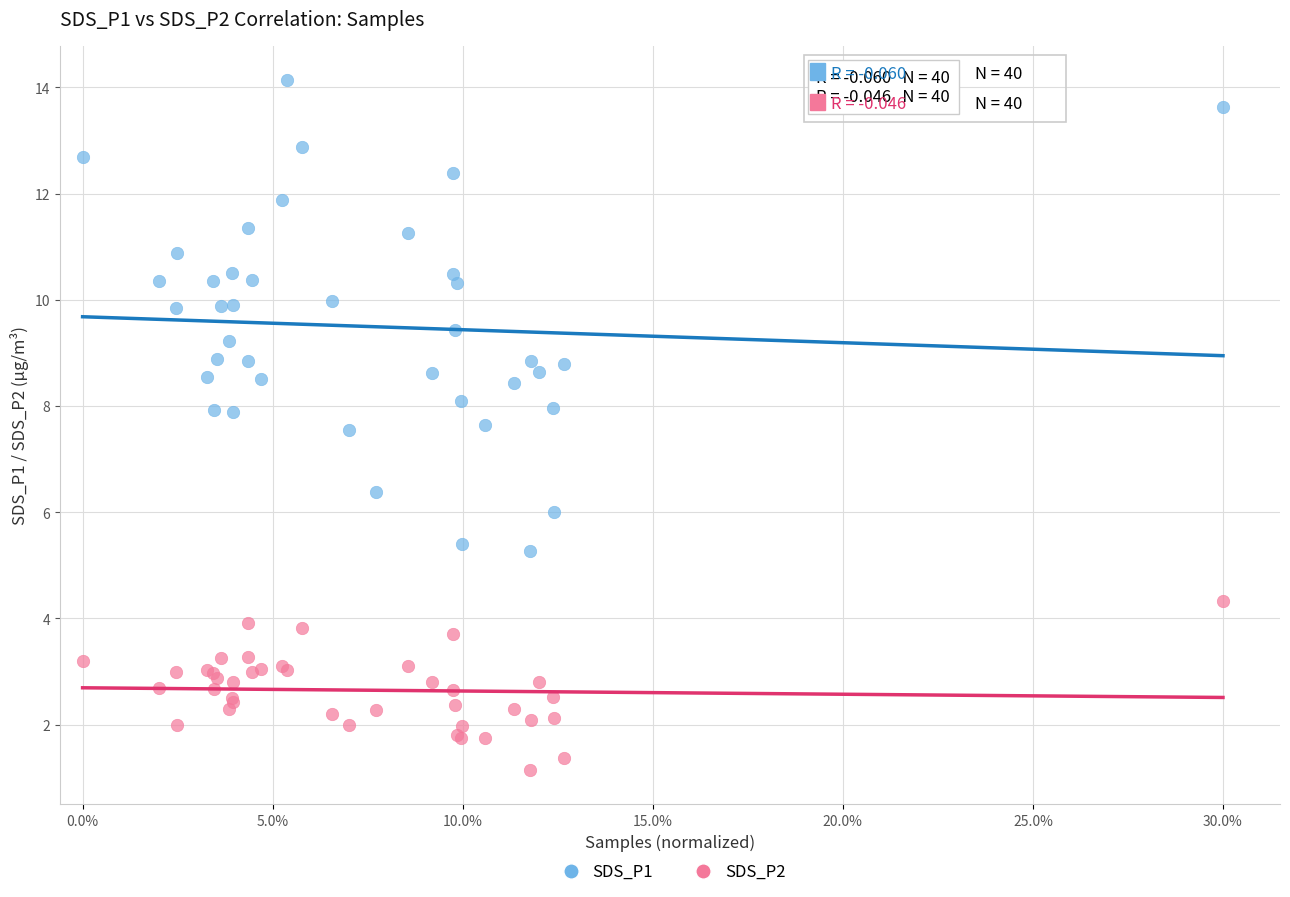

Which series reaches the minimum Y coordinate?

SDS_P2